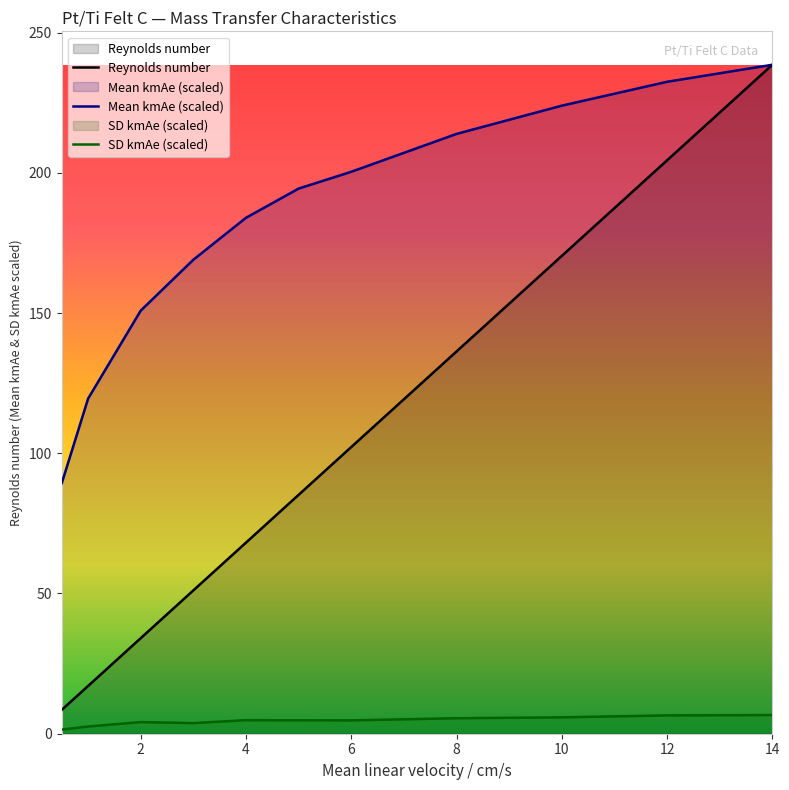

The value of Reynolds number at 10 is 254.1. True or false?

False